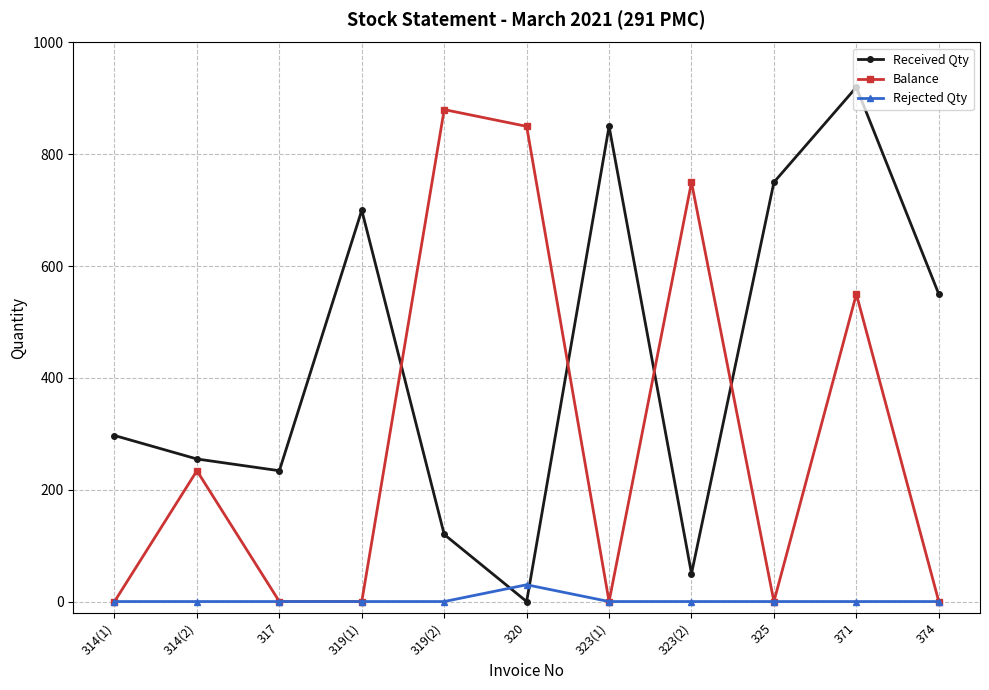

Rank the series by their average value, from highest to lowest.

Received Qty, Balance, Rejected Qty